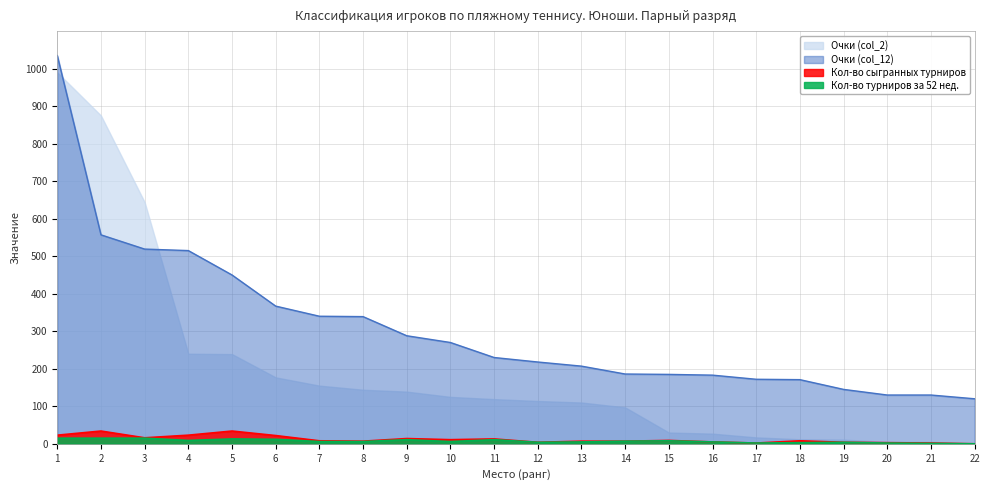

What is the highest value of the Кол-во турниров за 52 нед. series?

15